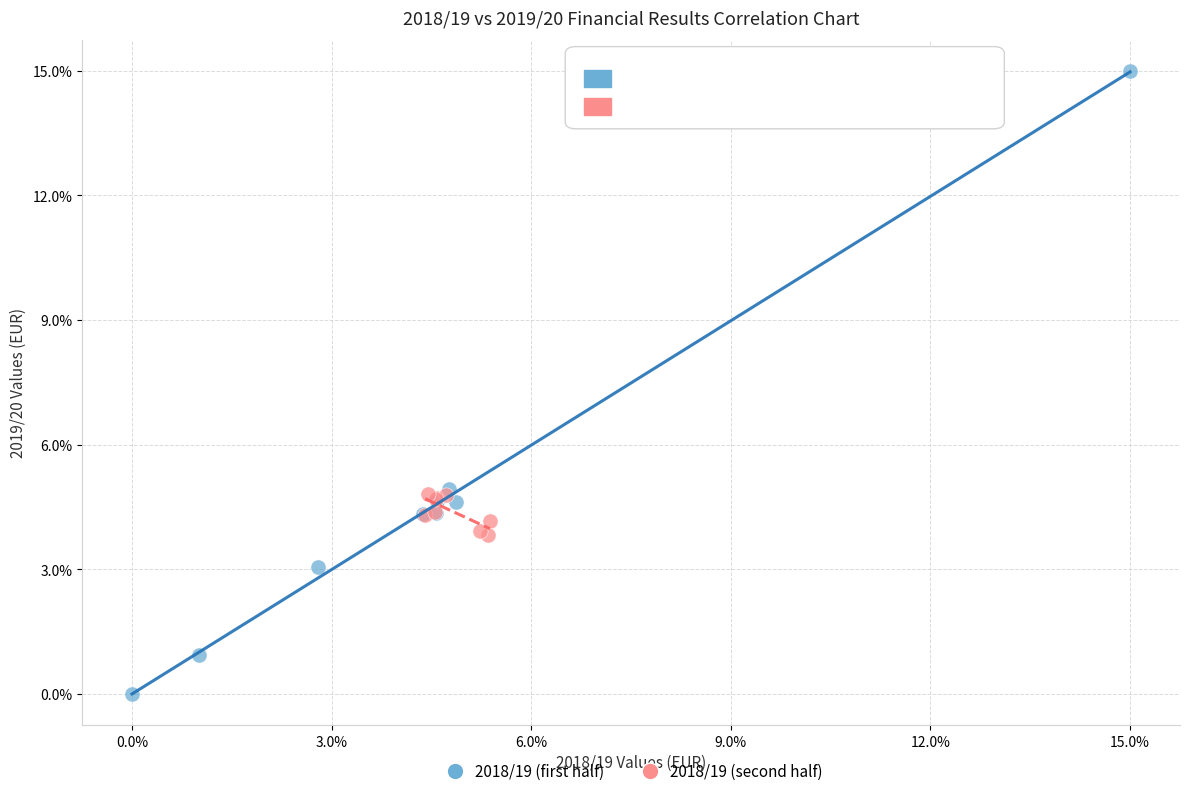

Which series contains the highest Y value?

2018/19 (first half)